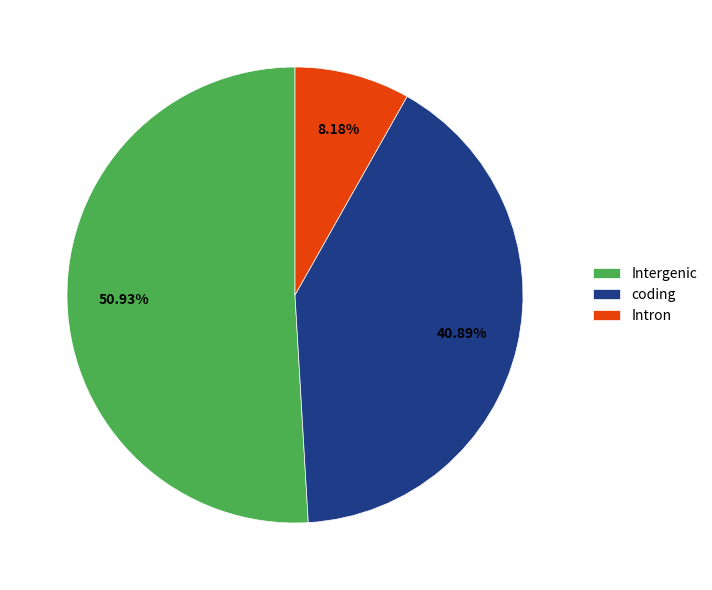

Is there any slice that represents more than half of the pie?

Yes